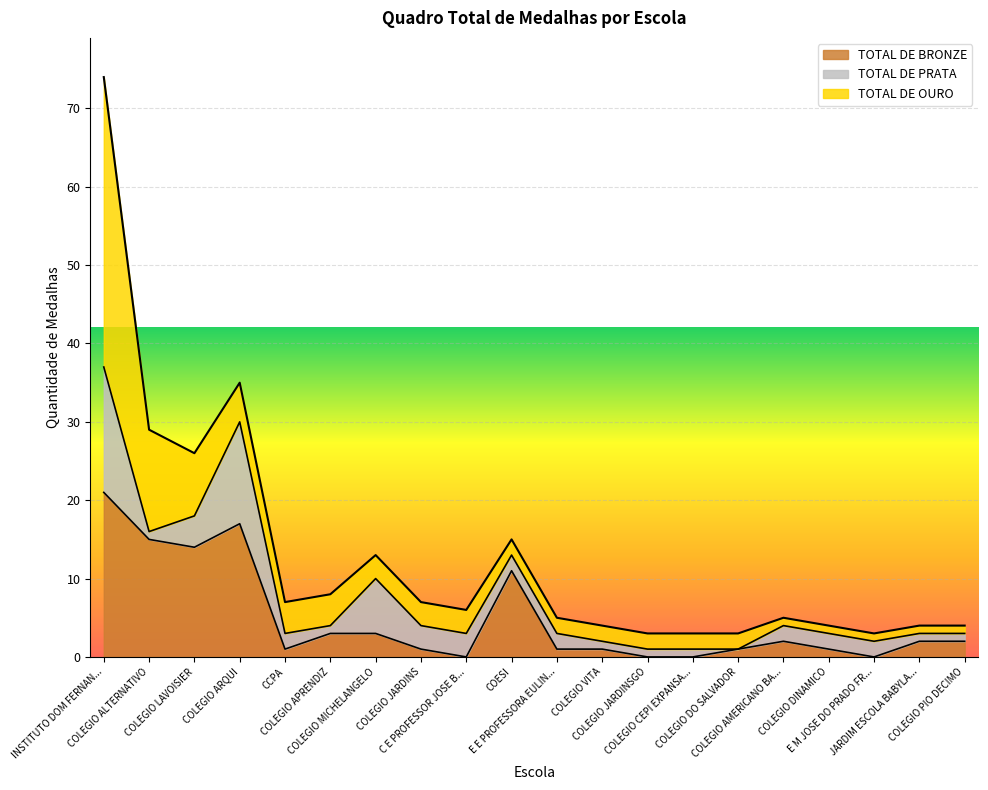

In TOTAL DE PRATA, how many points are higher than both neighbors (excluding endpoints)?

2